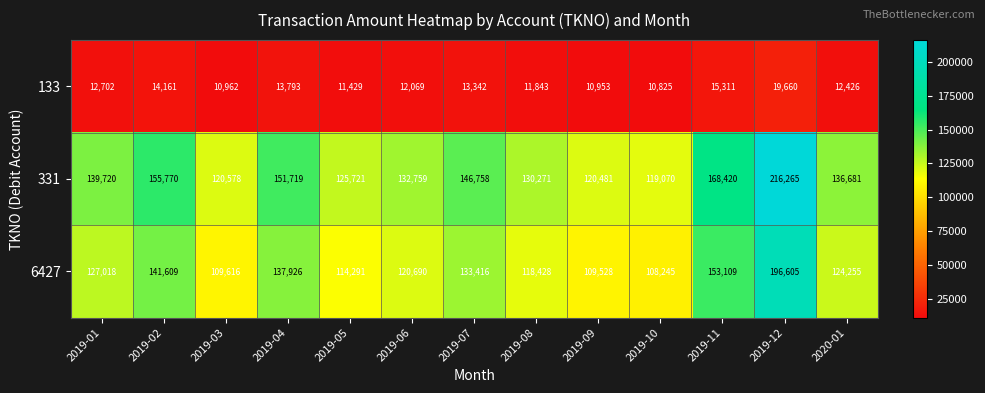

The 133 series shows 10953 at 2019-09. True or false?

True